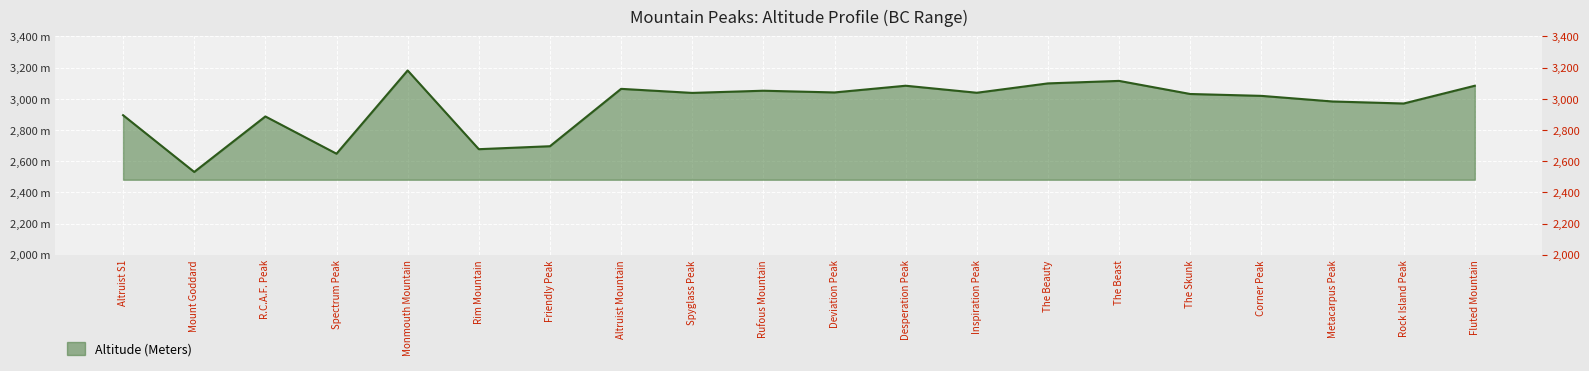

What is the difference between the maximum and minimum values?

651